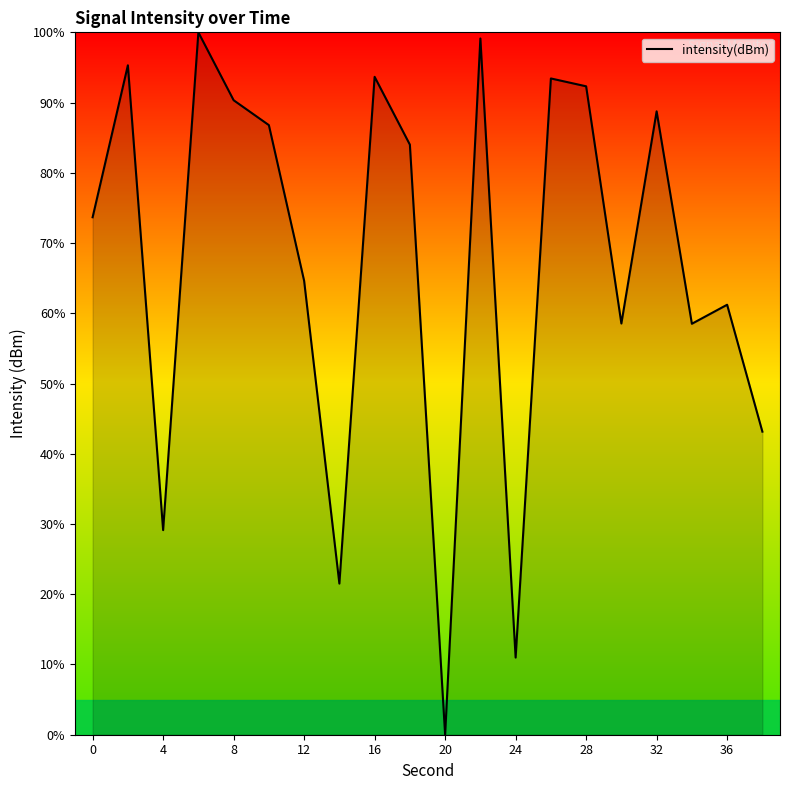

What is the greatest value displayed?

100.0